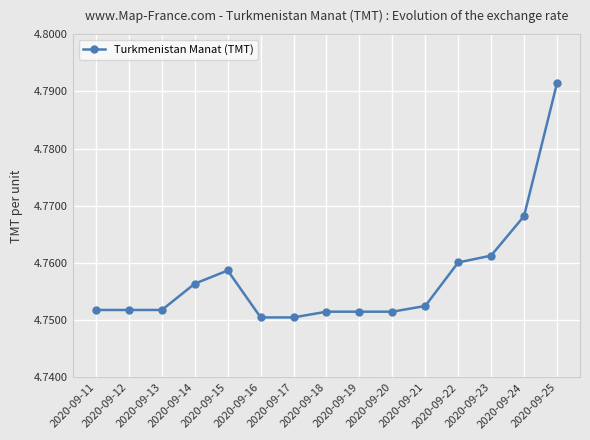

What is the sum of all values?

71.4